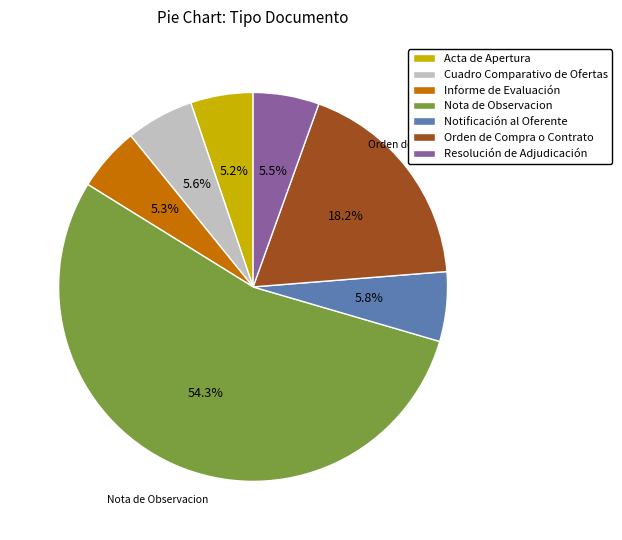

To the nearest percent, what is the difference between the largest and smallest slice percentages?

49%